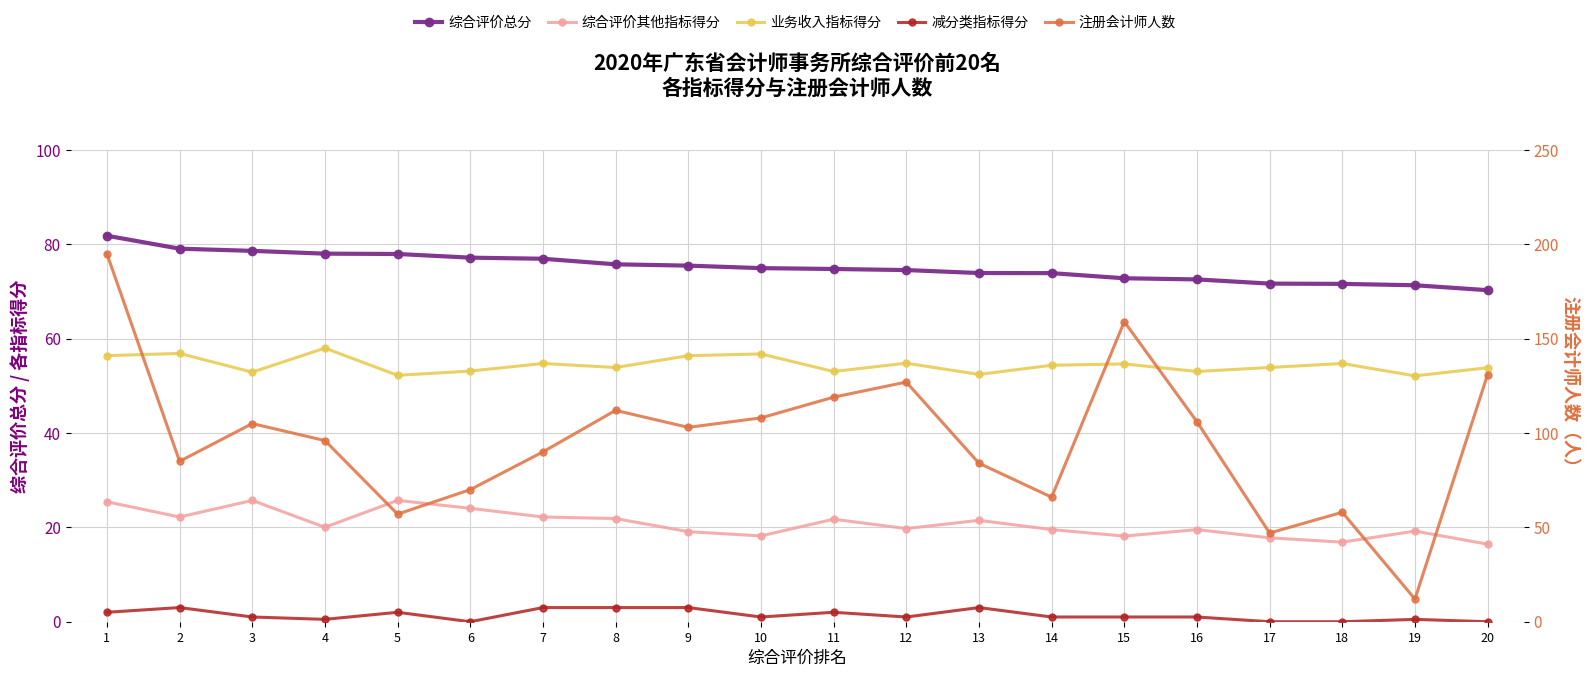

At how many categories does at least one series exceed 136?

2